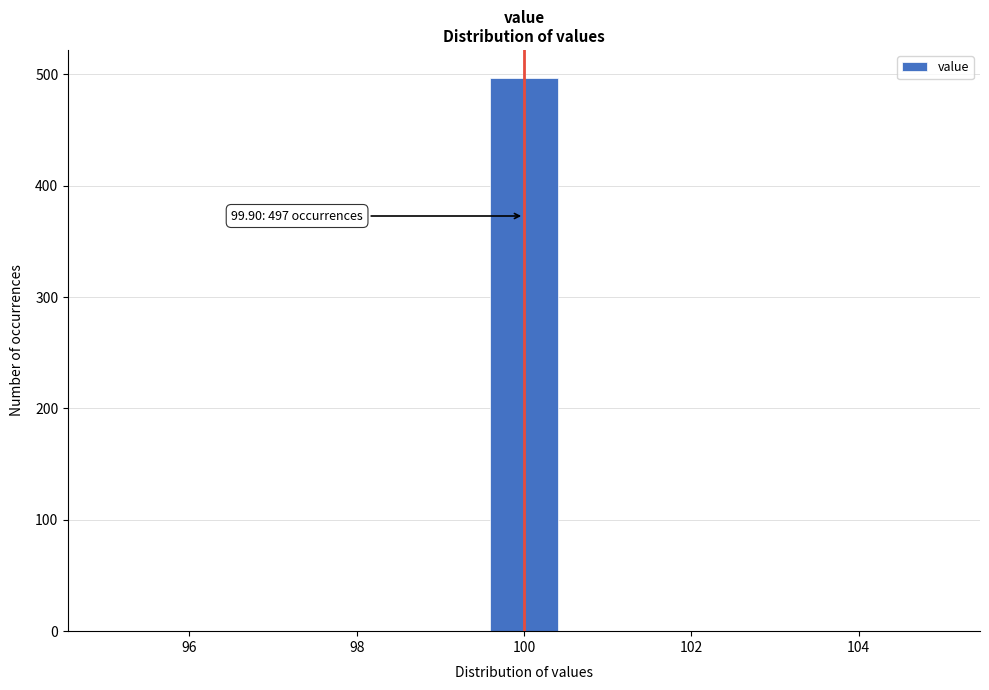

Over which range of the x-axis is the bar tallest?

99.6 to 100.4